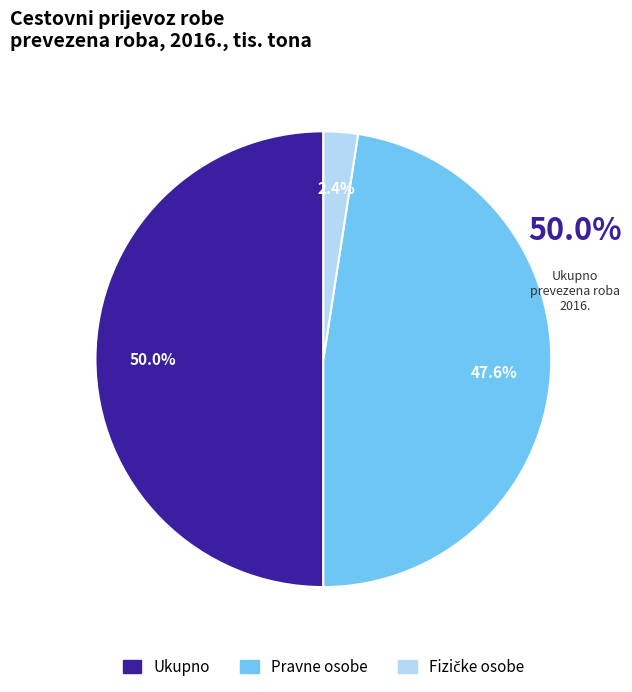

How much of the chart is everything except Ukupno?

50.0%